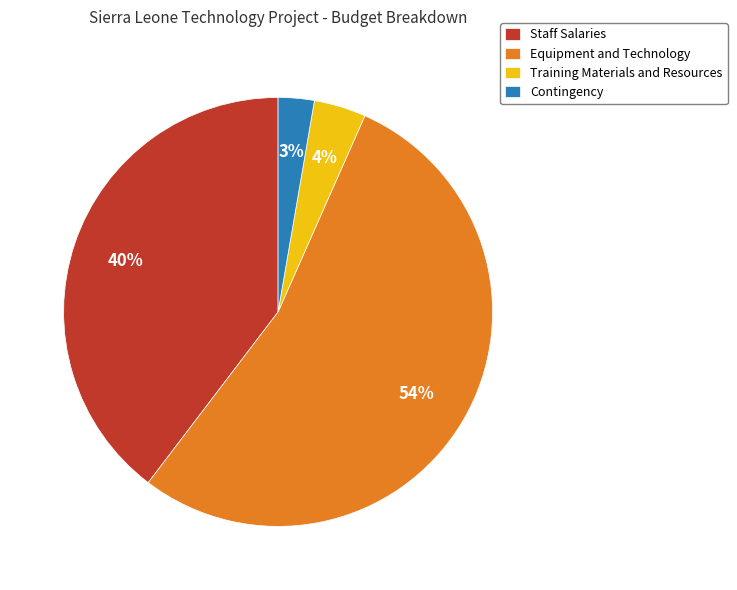

To the nearest percent, what is the combined percentage of Equipment and Technology and Staff Salaries?

93%